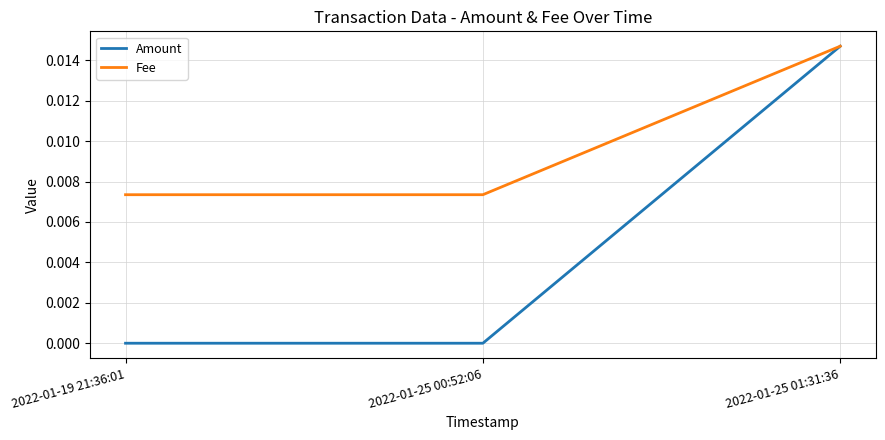

Which category has the highest value in the Amount series?

2022-01-25 01:31:36